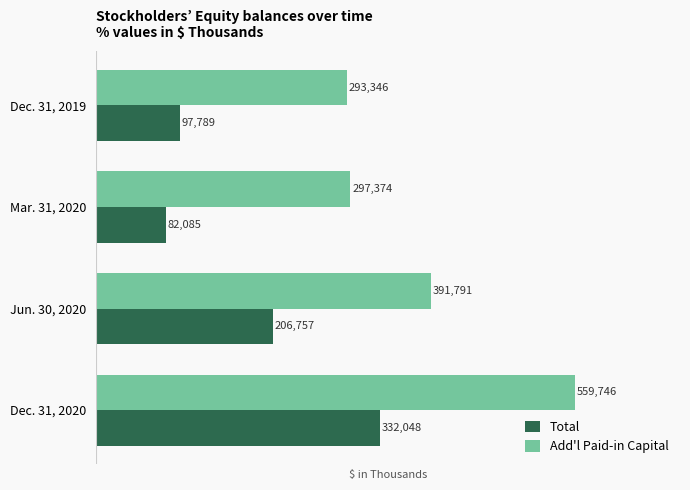

Which series has the largest total across all categories?

Add'l Paid-in Capital